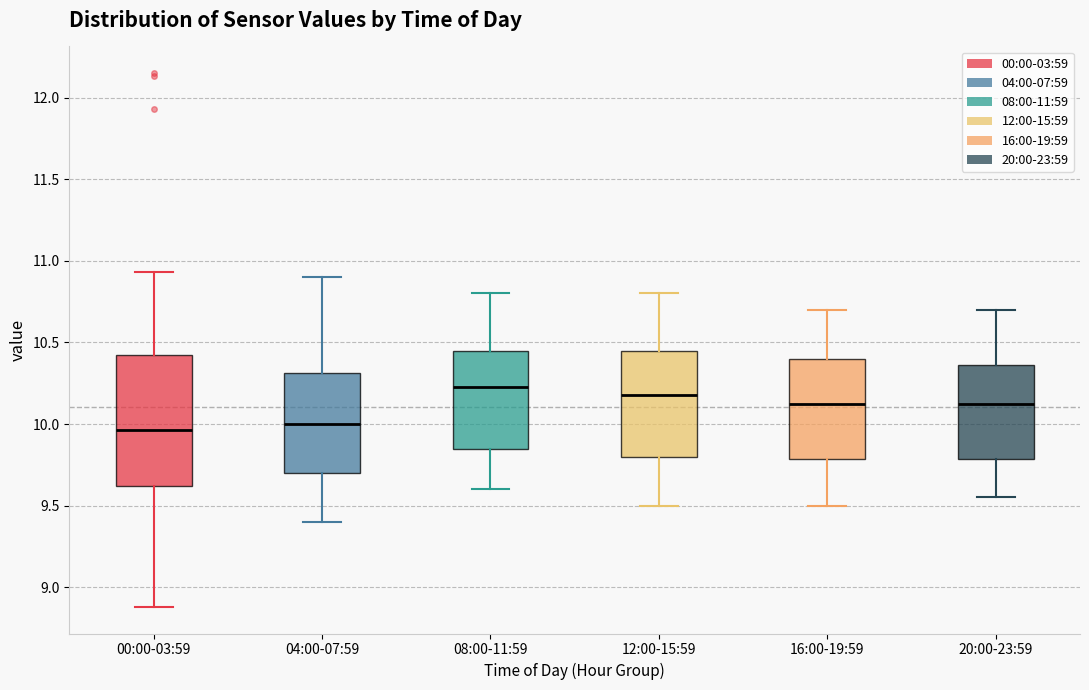

Which box is the tallest, from its lower edge to its upper edge?

00:00-03:59